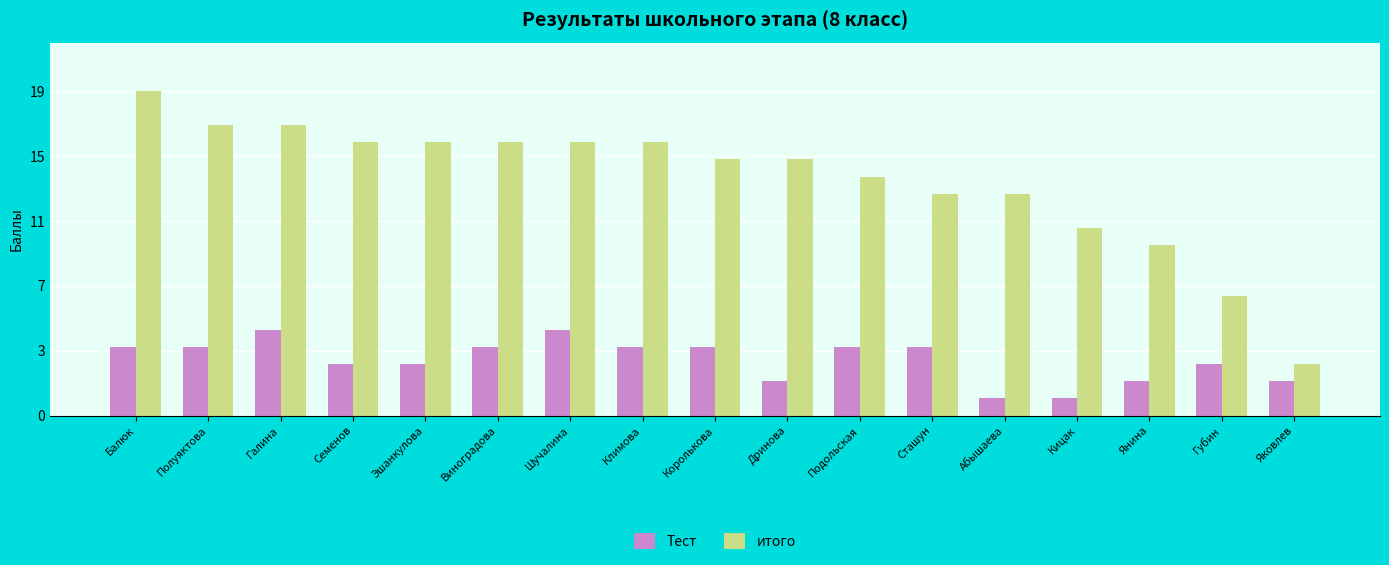

Does the chart contain any negative values?

No